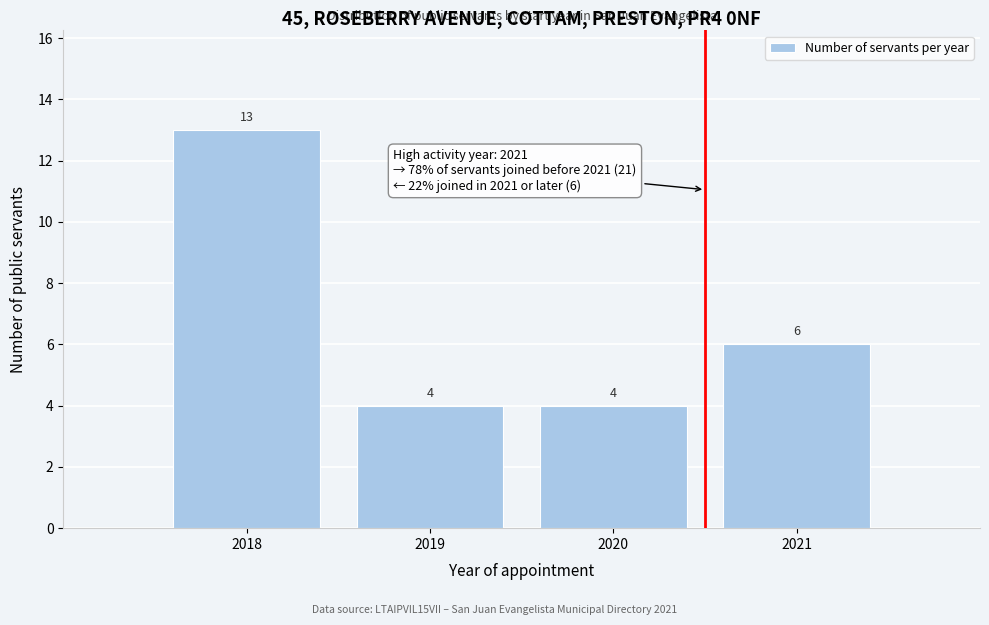

Reading left to right, transcribe all the data shown in this chart.

2018=13	2019=4	2020=4	2021=6